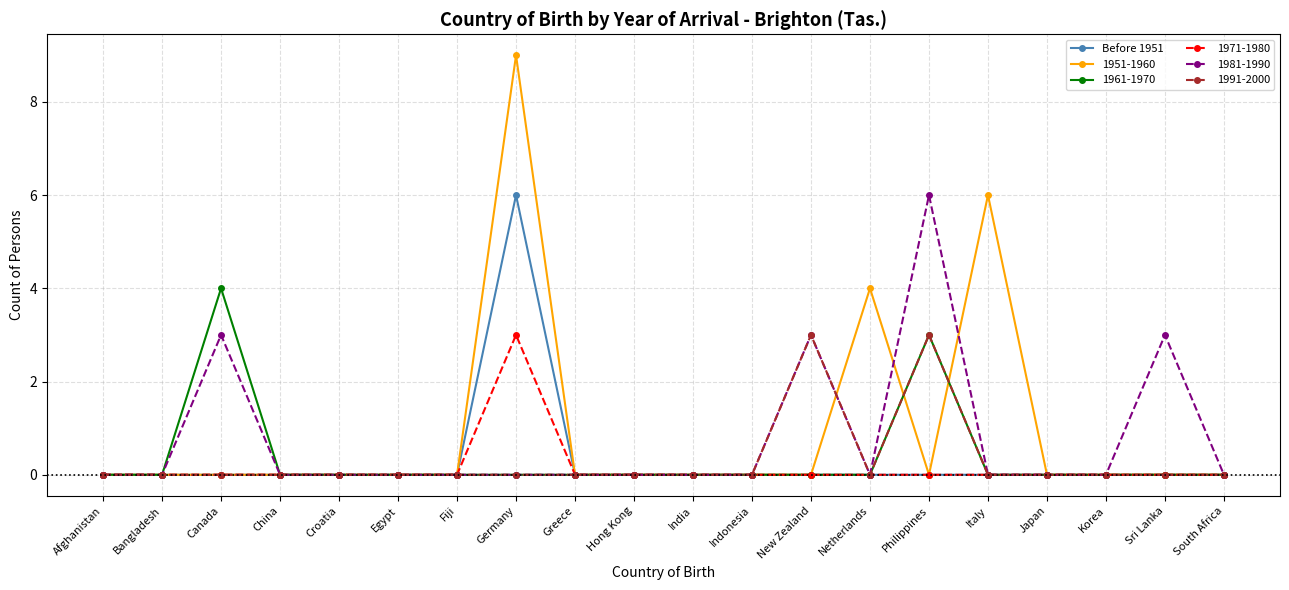

Which category has the highest value in the 1971-1980 series?

Germany